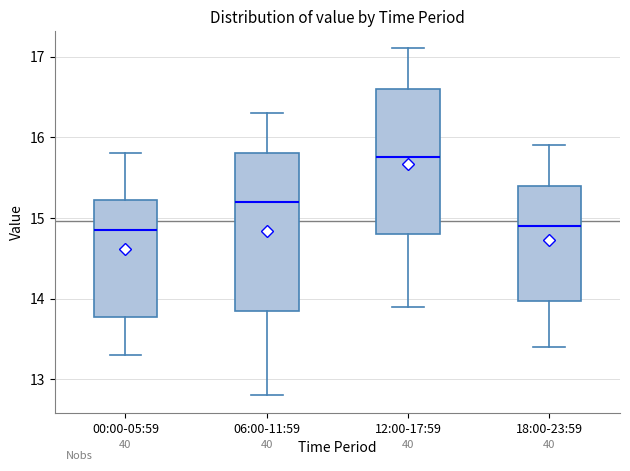

Reading left to right, transcribe this box plot: for each box, give where its median line is, the range the box spans, and where its two whiskers end, as read against the y-axis. The values are not printed on the chart, so give them approximately, as read against the axis.

00:00-05:59: median 14.9, box 13.8 to 15.2, whiskers 13.3 to 15.8
06:00-11:59: median 15.2, box 13.9 to 15.8, whiskers 12.8 to 16.3
12:00-17:59: median 15.8, box 14.8 to 16.6, whiskers 13.9 to 17.1
18:00-23:59: median 14.9, box 14.0 to 15.4, whiskers 13.4 to 15.9